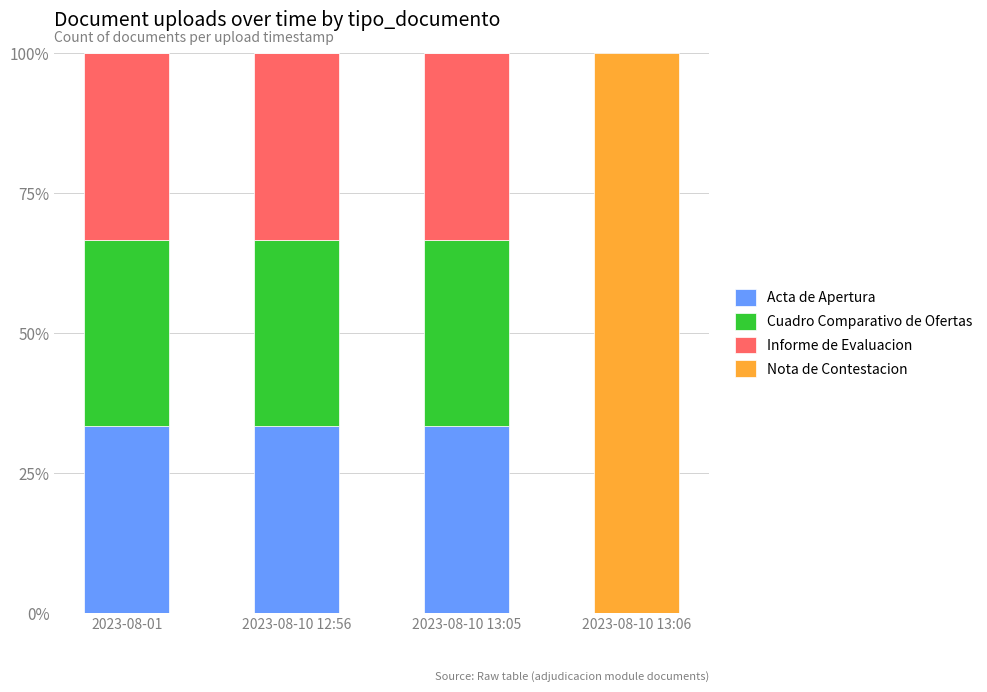

What is the sum of the Acta de Apertura values at 2023-08-01 and 2023-08-10 12:56?

66.7